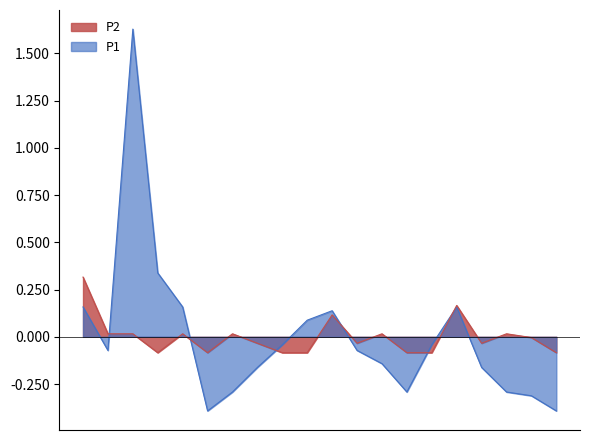

How many values in the P1 series are below 0?

13